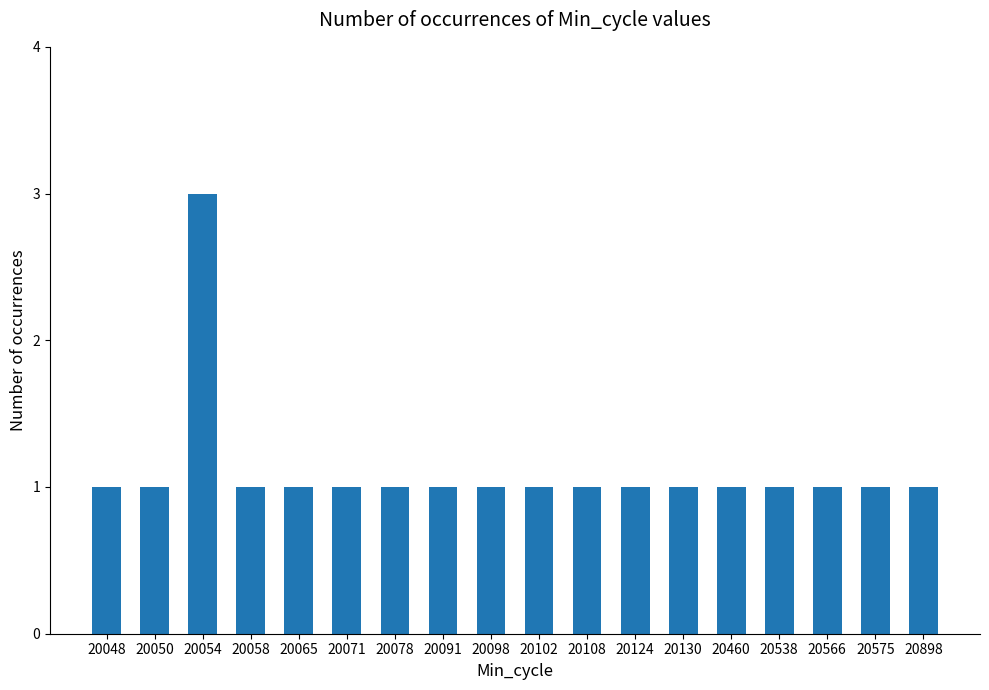

Approximately how many times larger is the value at 20065 compared to 20538?

1.0